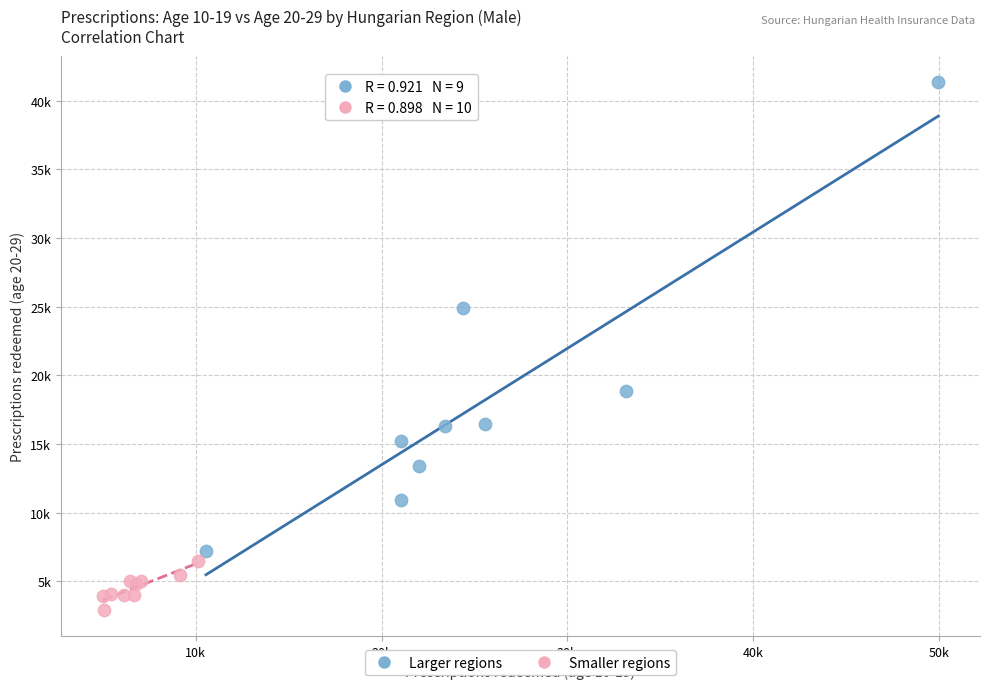

Which series contains the highest Y value?

Larger regions